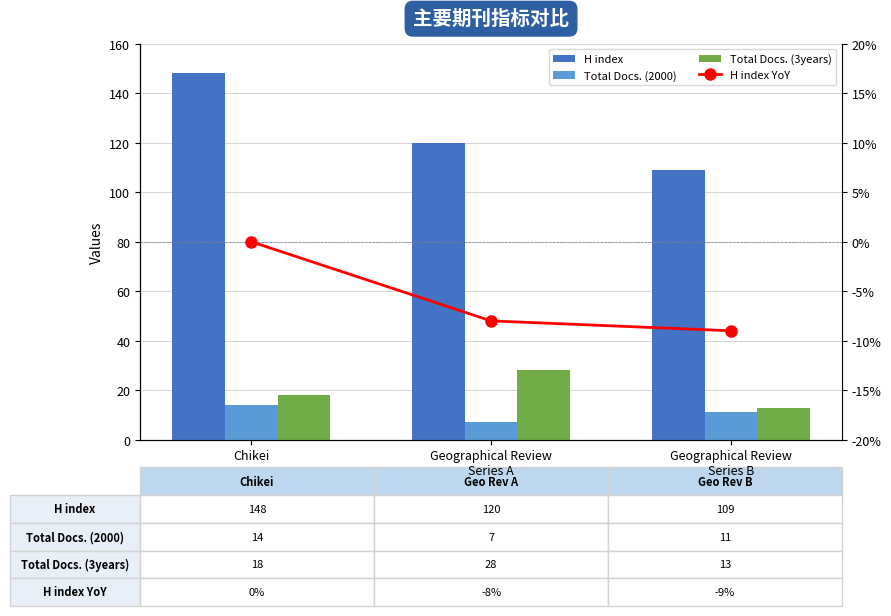

At which label does Total Docs. (2000) reach its minimum?

Geographical Review
Series A